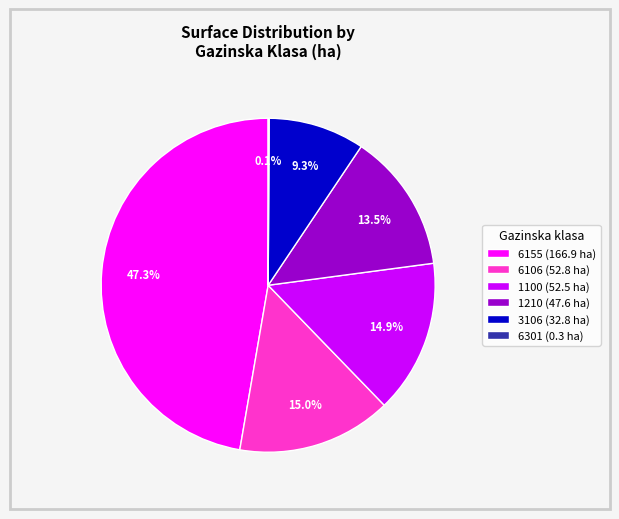

Between 1100 (52.5 ha) and 1210 (47.6 ha), which is larger?

1100 (52.5 ha)